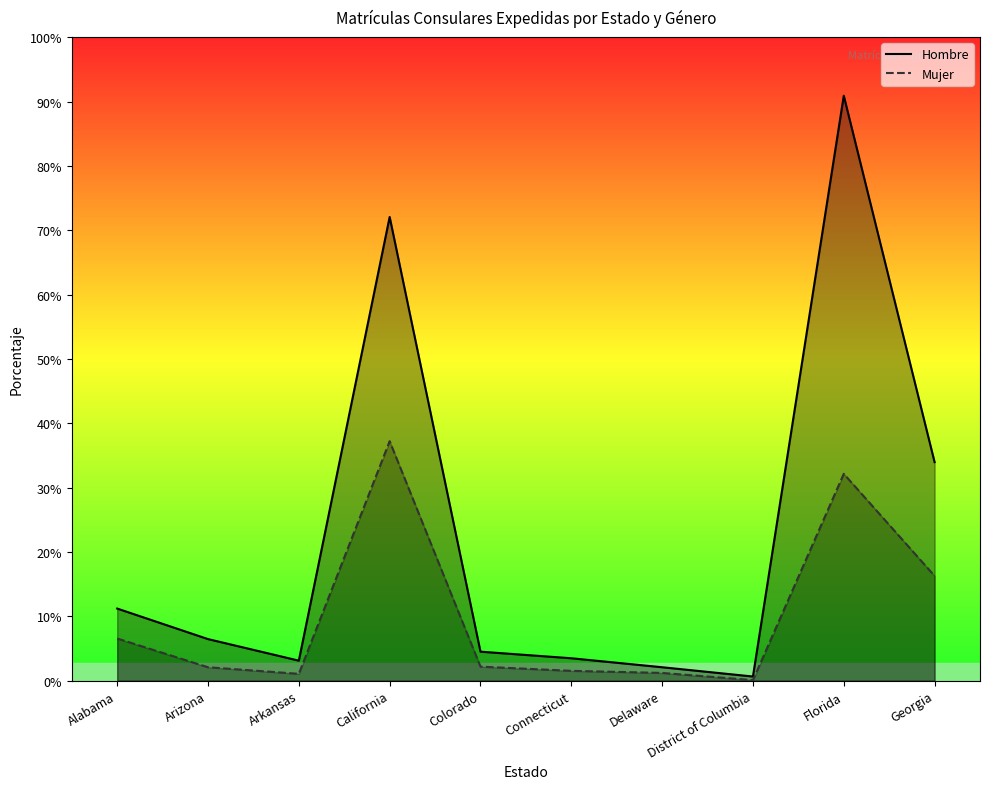

Does the chart display data point markers on the line(s)?

No